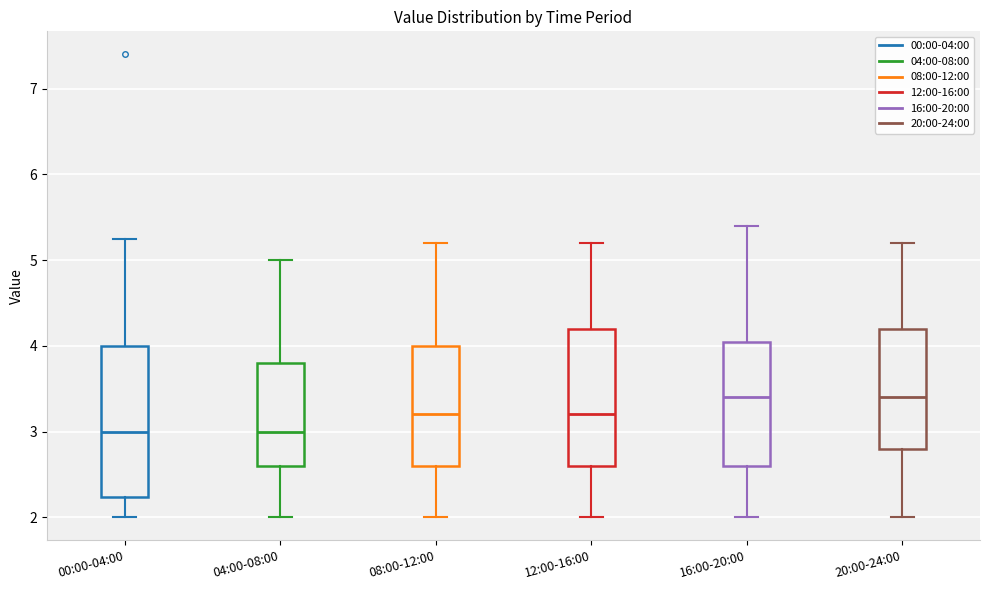

Reading left to right, read every box against the y-axis: the position of its median line, the range the box covers, and the ends of its whiskers. The values are not printed on the chart, so give them approximately, as read against the axis.

00:00-04:00: median 3.0, box 2.2 to 4.0, whiskers 2.0 to 5.3
04:00-08:00: median 3.0, box 2.6 to 3.8, whiskers 2.0 to 5.0
08:00-12:00: median 3.2, box 2.6 to 4.0, whiskers 2.0 to 5.2
12:00-16:00: median 3.2, box 2.6 to 4.2, whiskers 2.0 to 5.2
16:00-20:00: median 3.4, box 2.6 to 4.1, whiskers 2.0 to 5.4
20:00-24:00: median 3.4, box 2.8 to 4.2, whiskers 2.0 to 5.2